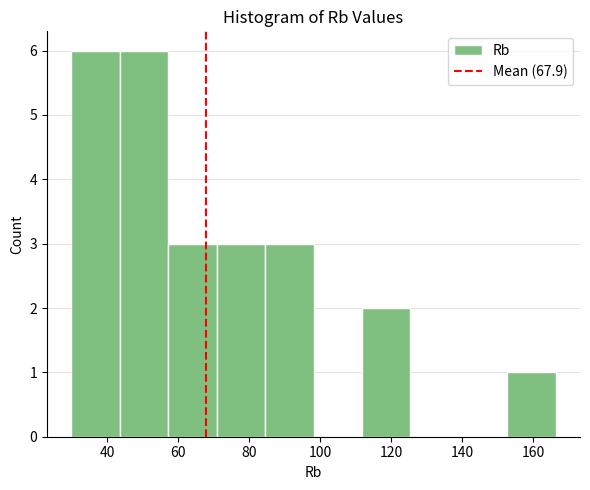

Reading left to right, transcribe this chart: for each bar, give the range it covers on the x-axis and its height. Neither the bar edges nor the heights are printed on the chart, so give them approximately, as read against the axes.

30 to 44: 6
44 to 58: 6
58 to 70: 3
70 to 84: 3
84 to 98: 3
98 to 112: 0
112 to 126: 2
126 to 140: 0
140 to 152: 0
152 to 166: 1